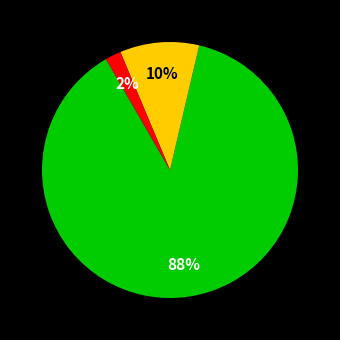

To the nearest percent, what is the difference between the largest and smallest slice percentages?

86%